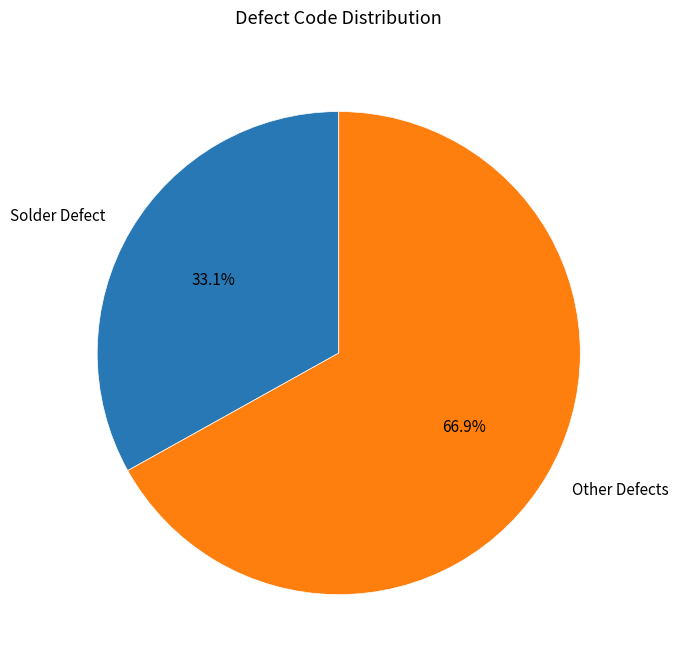

Rank the categories by value from highest to lowest.

Other Defects, Solder Defect